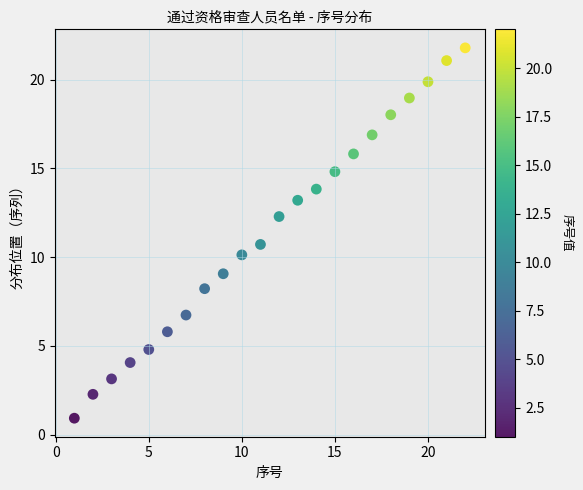

What is the range of Y values (max minus min)?

20.9